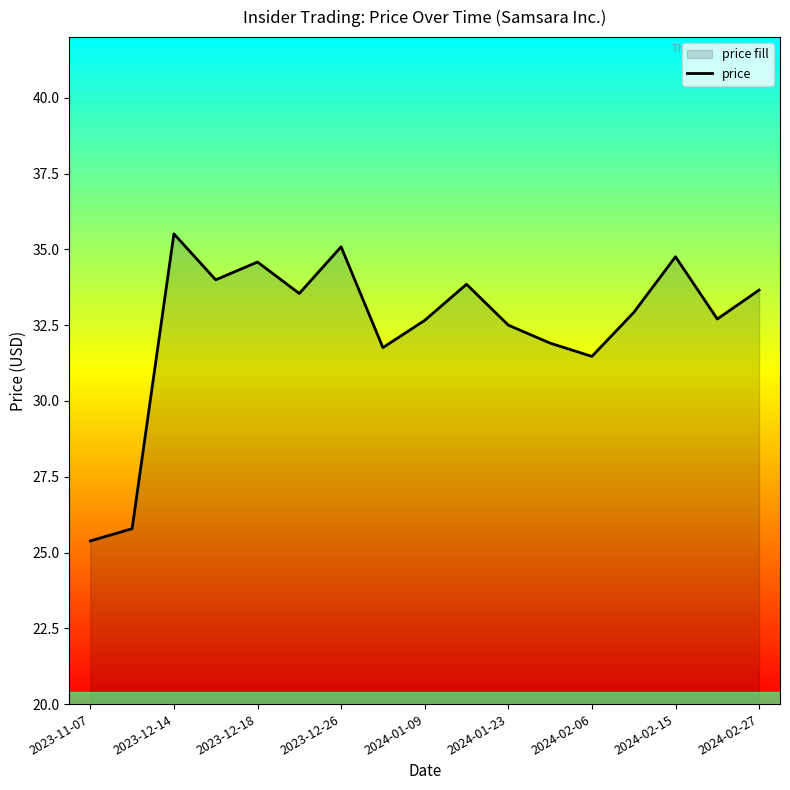

Count the number of values greater than 32.

12